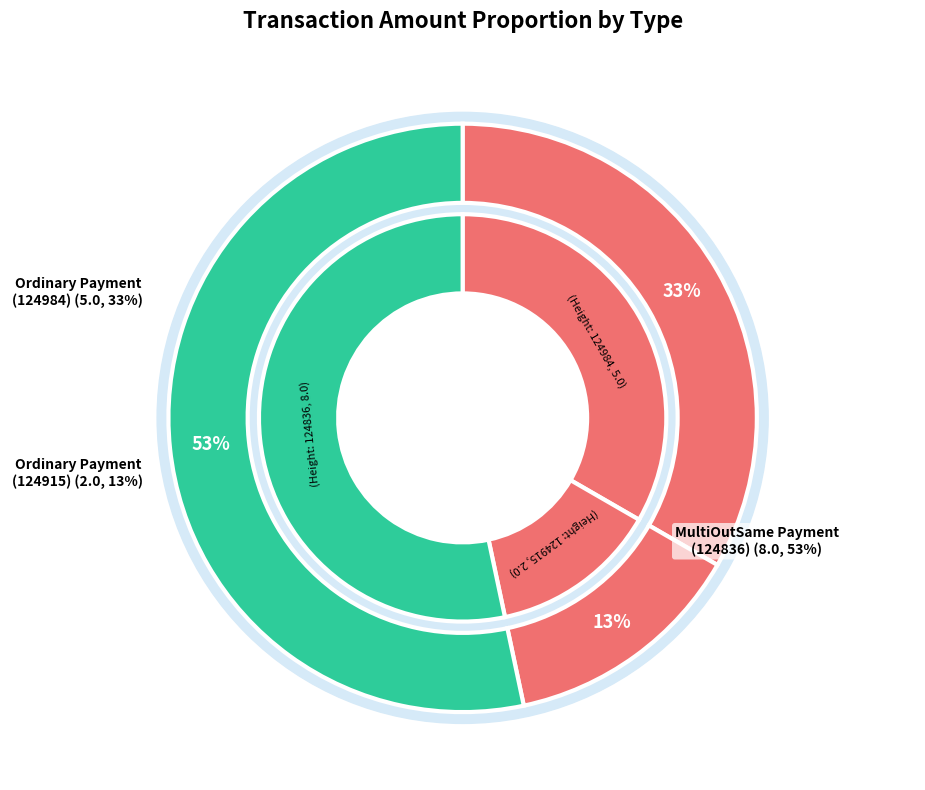

Approximately how many times larger is the value at Ordinary Payment (124984) compared to MultiOutSame Payment (124836)?

0.6